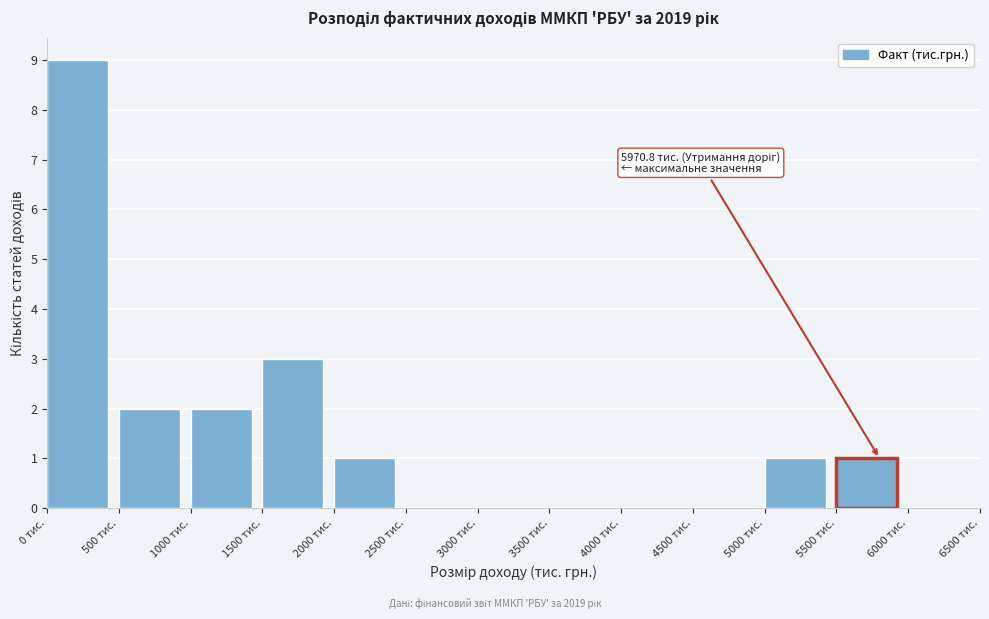

Which range on the x-axis has the tallest bar?

0 to 500